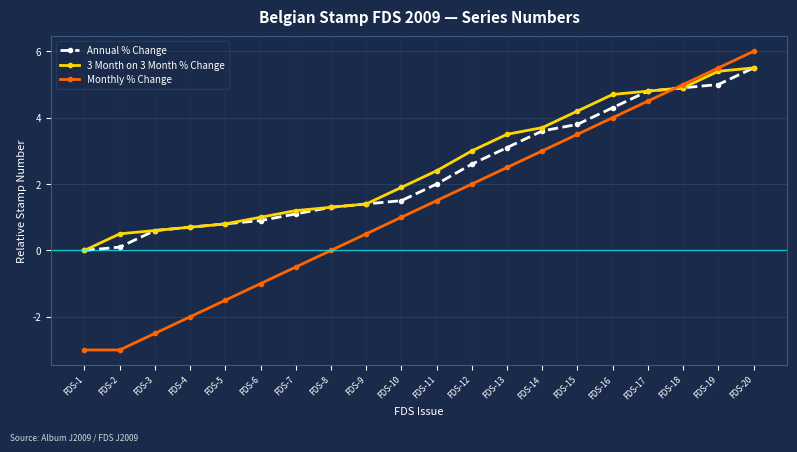

Count the number of categories in the chart.

20